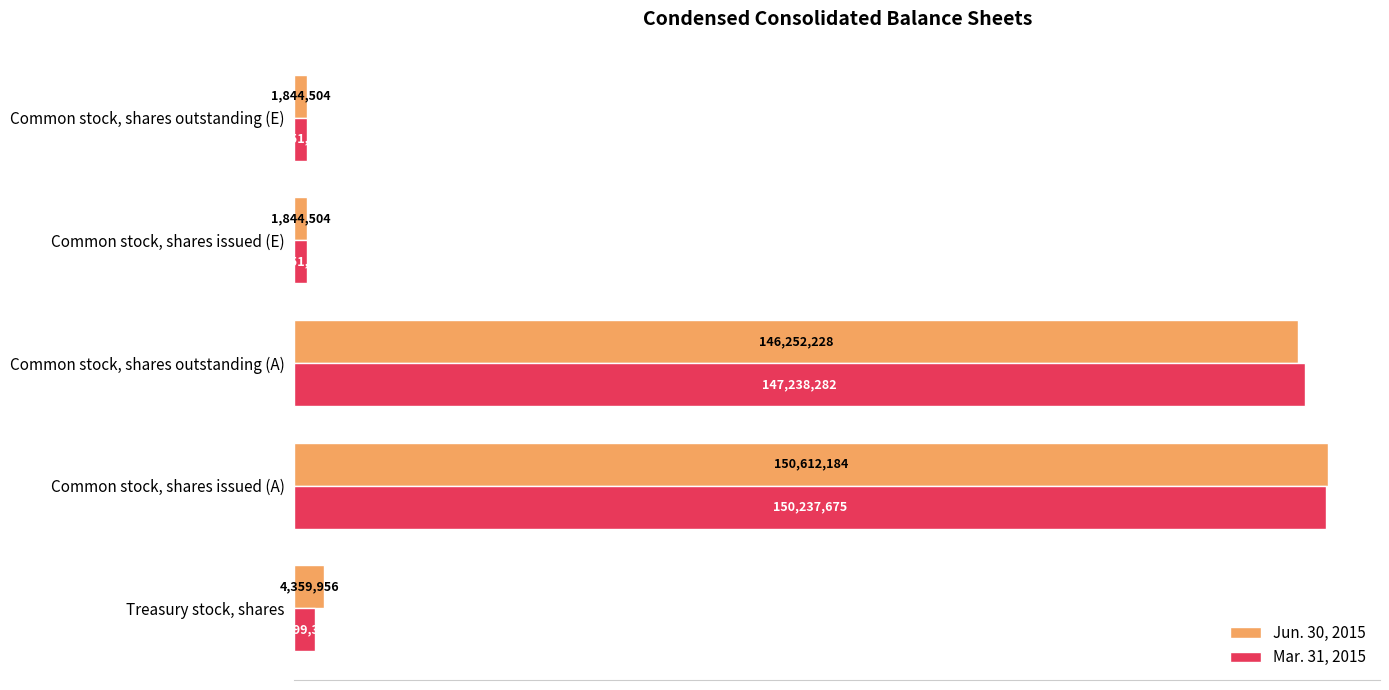

At which category is the sum across all series the highest?

Common stock, shares issued (A)